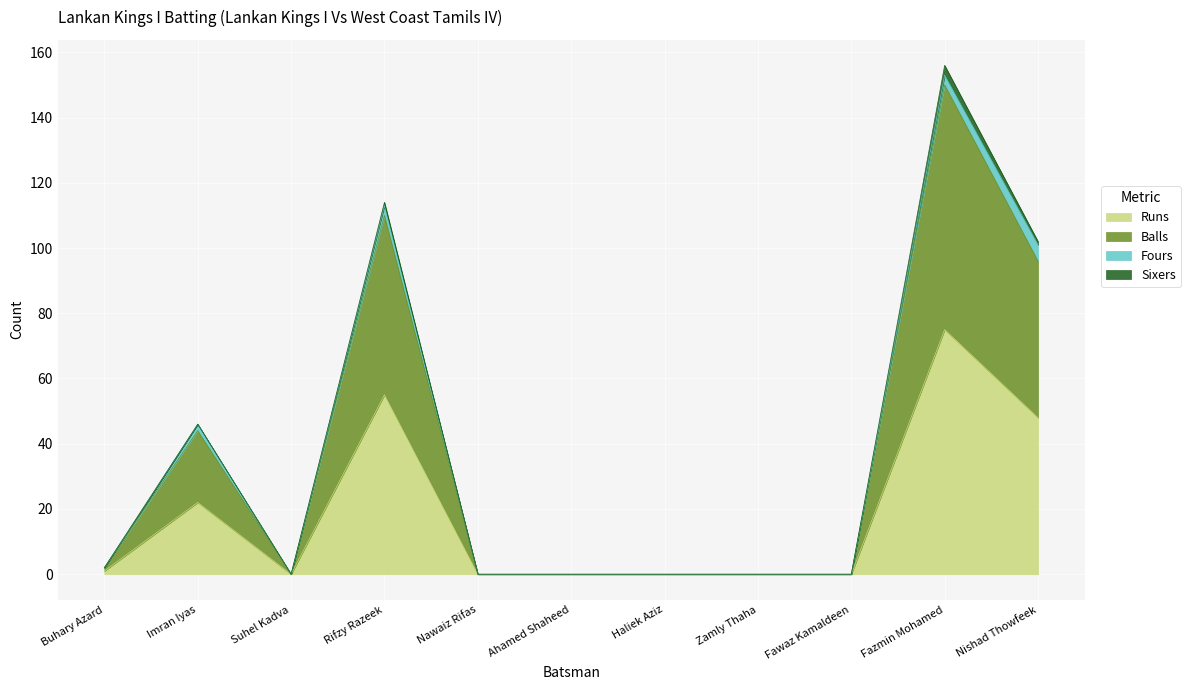

What is the maximum value shown in the chart?

150